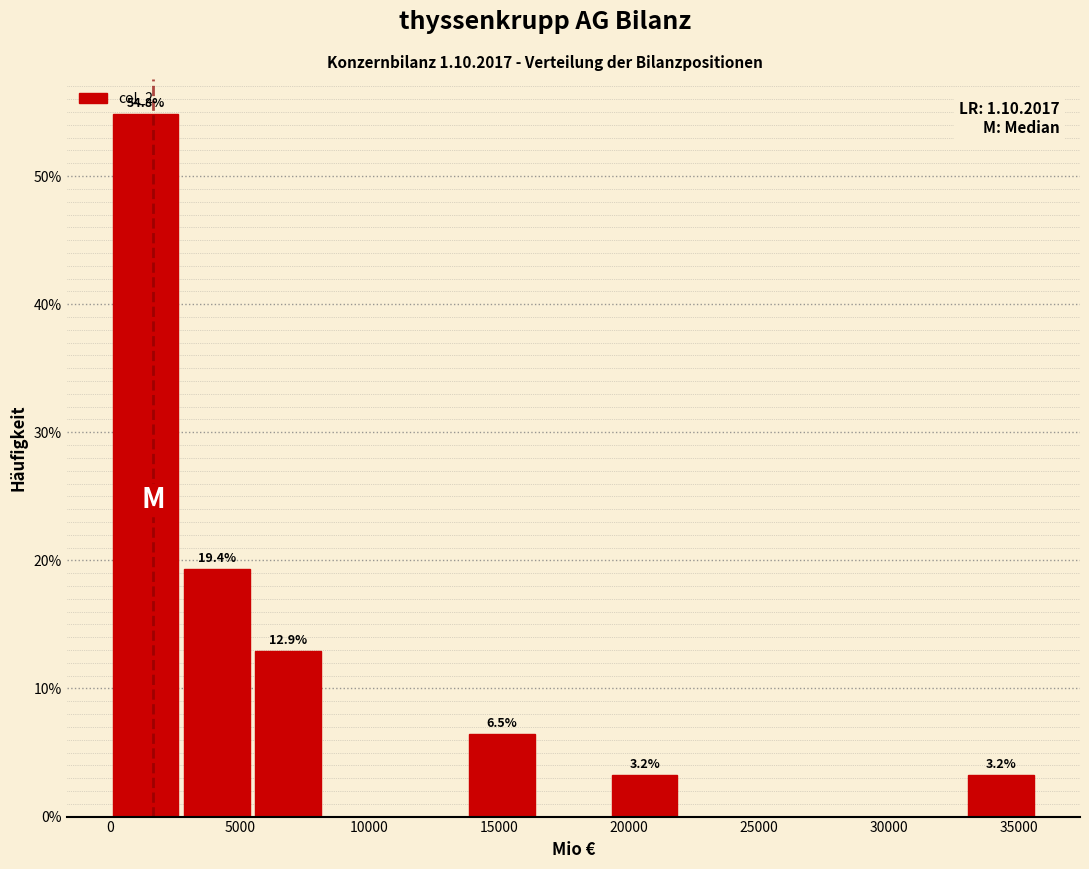

Which range on the x-axis has the tallest bar?

0 to 2500